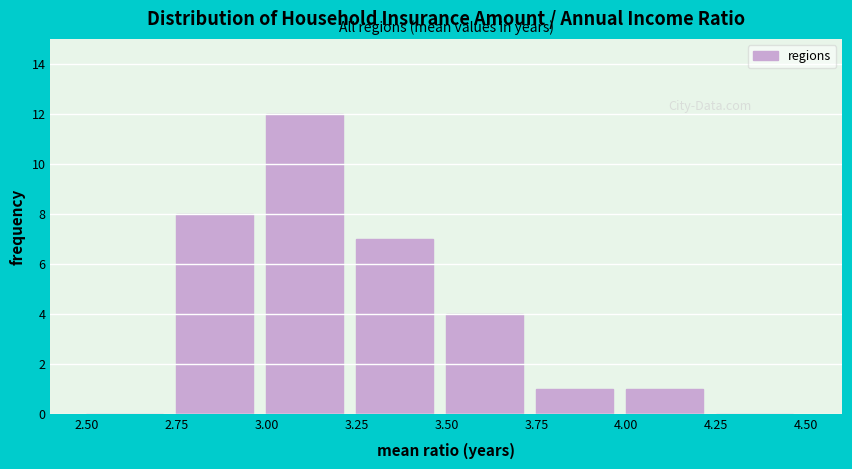

Reading left to right, list every bar in this chart as the range it spans on the x-axis followed by its height. The values are not printed on the chart, so give them approximately, as read against the axis.

2.50 to 2.75: 0
2.75 to 3.00: 8
3.00 to 3.25: 12
3.25 to 3.50: 7
3.50 to 3.75: 4
3.75 to 4.00: 1
4.00 to 4.25: 1
4.25 to 4.50: 0